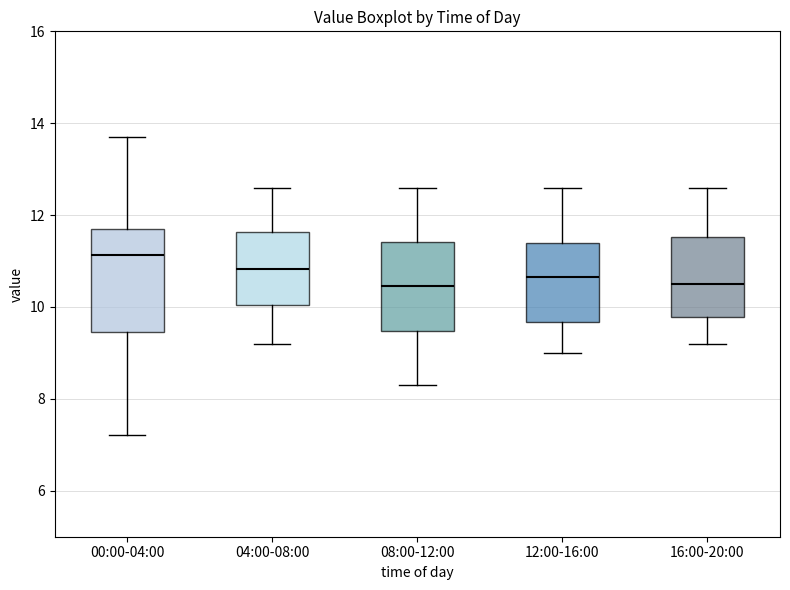

Where is the upper edge of the box for 04:00-08:00 on the y-axis? The values are not printed on the chart, so give them approximately, as read against the axis.

11.6